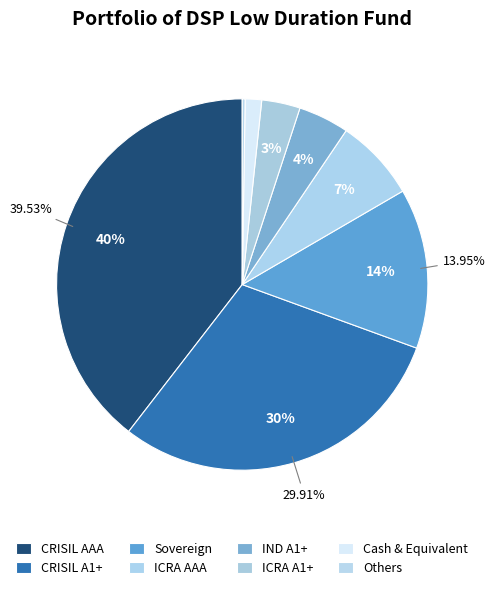

To the nearest percent, what is the combined percentage of Cash & Equivalent and ICRA A1+?

5%